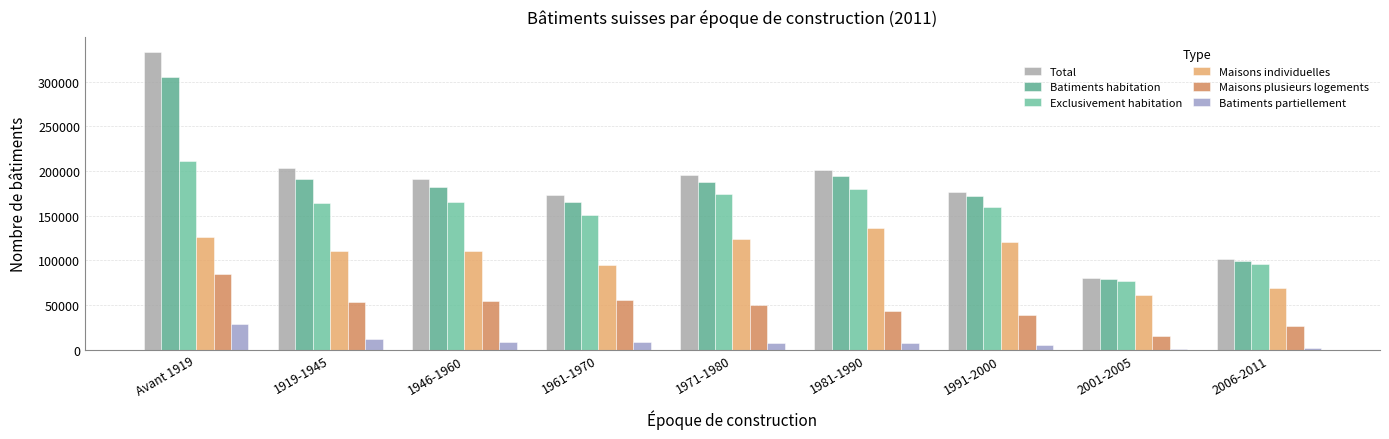

What is the maximum value shown in the chart?

333166